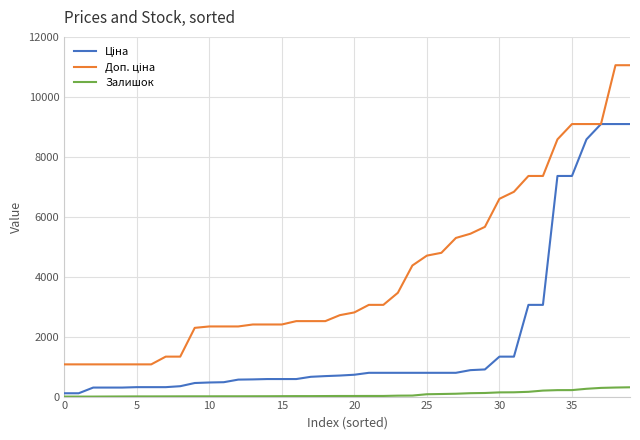

What is the greatest value displayed?

11055.0